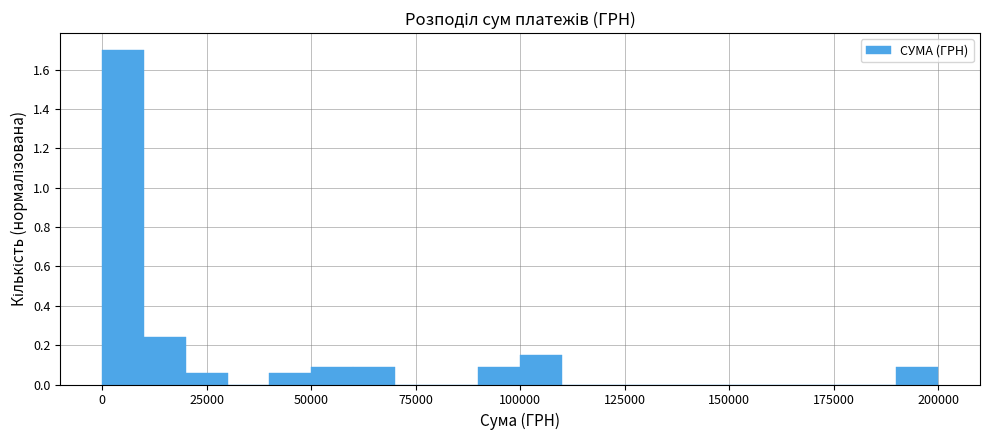

Around what value on the x-axis is the tallest bar? Give the approximate position of its centre, as read against the axis.

5000